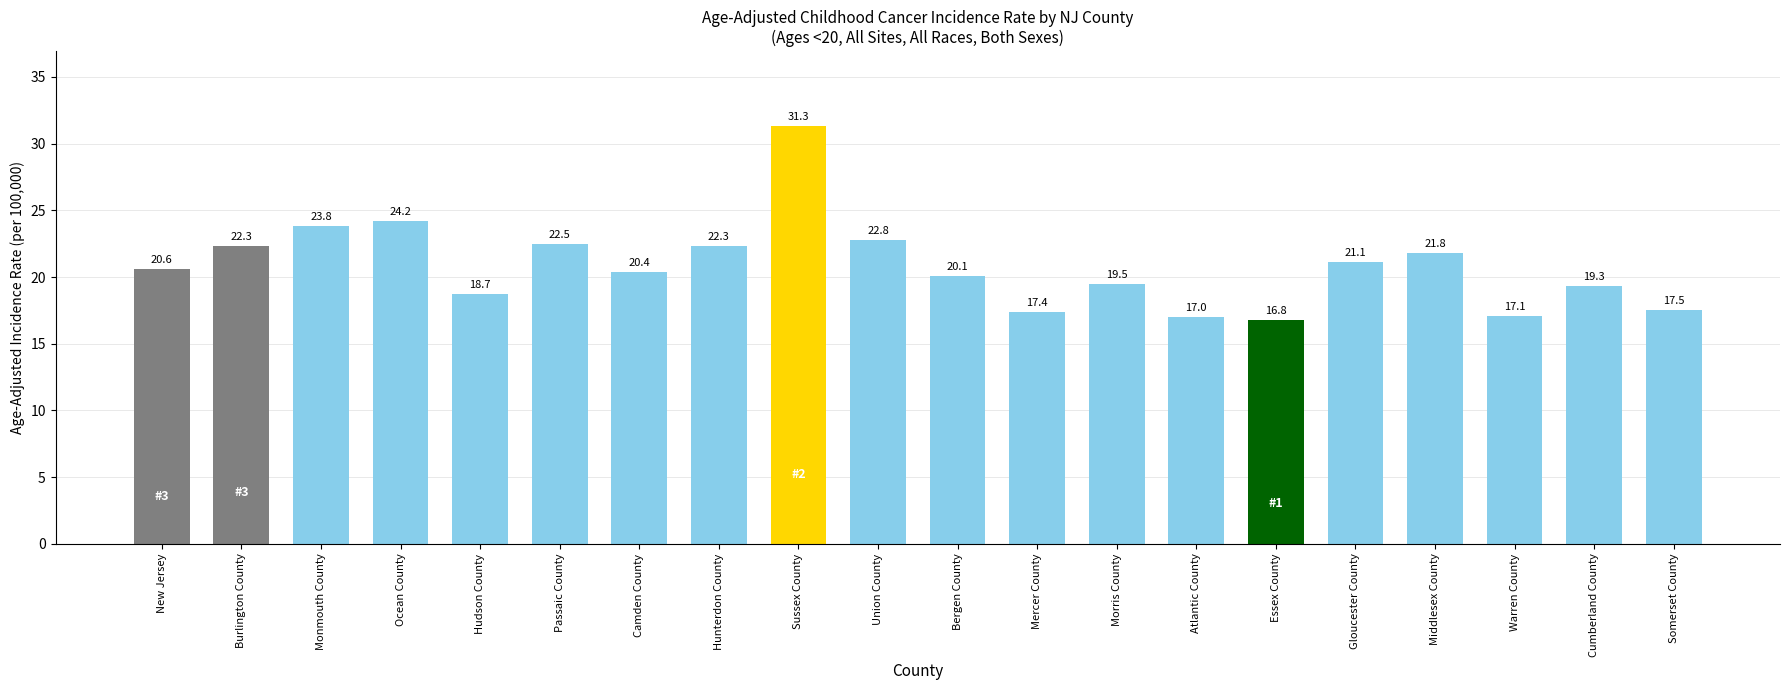

What is the change in value from Cumberland County to Somerset County?

-1.8